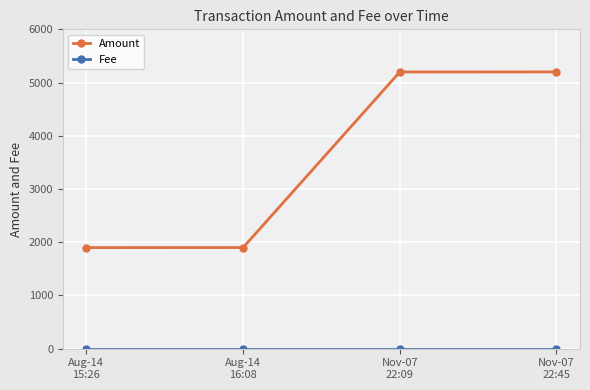

What is the minimum value for Amount?

1899